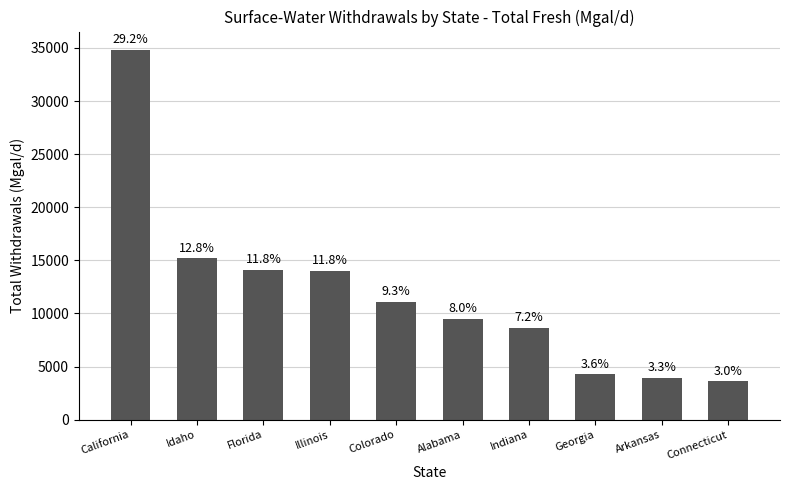

The value at Alabama is 9470. True or false?

True